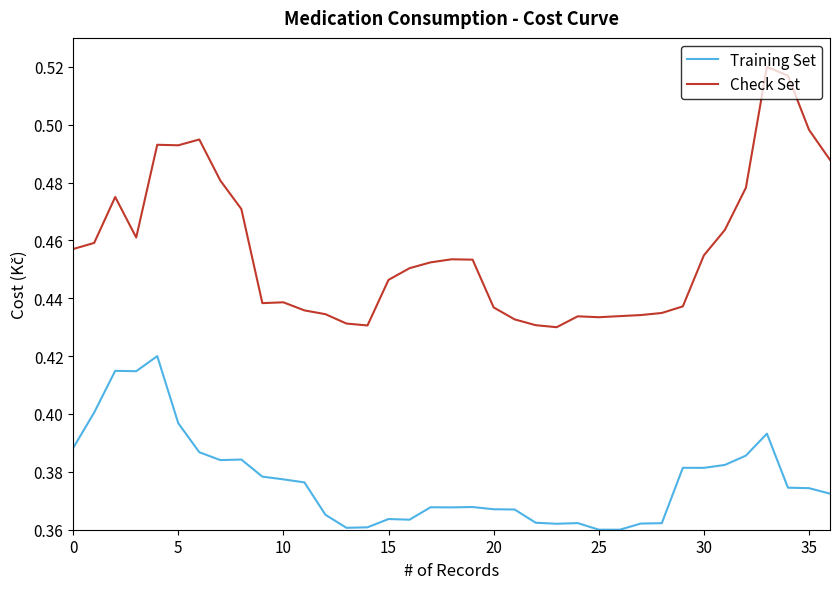

List the series in order of their overall mean, highest first.

Check Set, Training Set